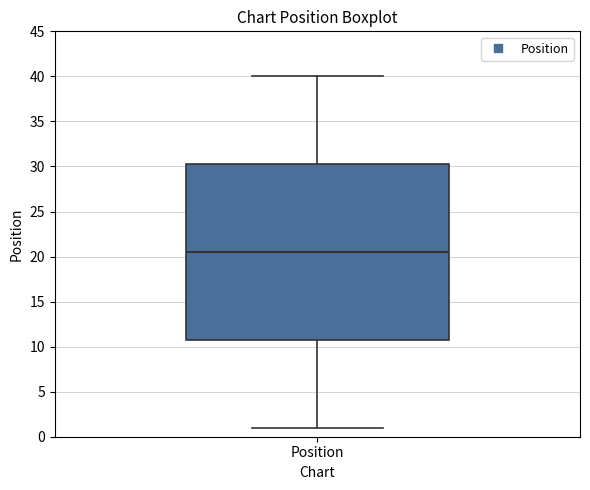

Where does the lower whisker of the box for Position end on the y-axis? The values are not printed on the chart, so give them approximately, as read against the axis.

1.0